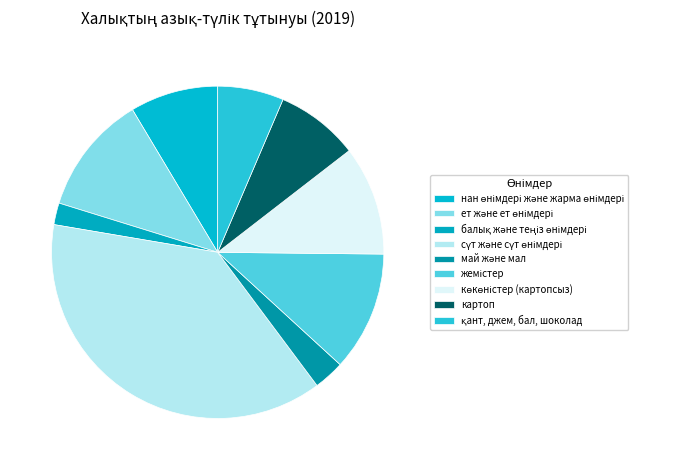

Approximately how many times larger is the value at көкөністер (картопсыз) compared to жемістер?

0.9